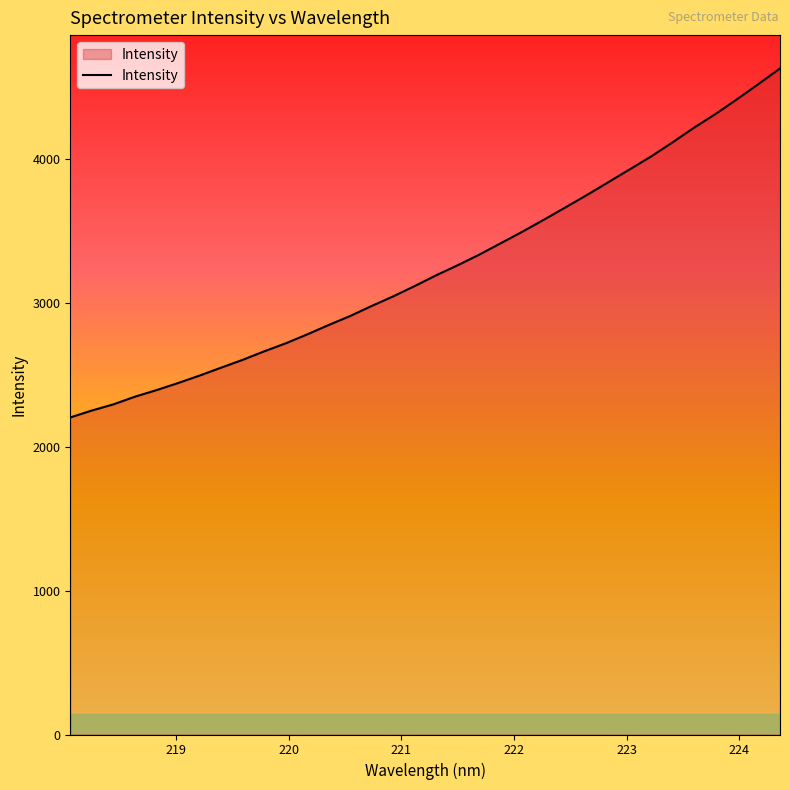

What is the difference between the maximum and minimum values?

2425.1